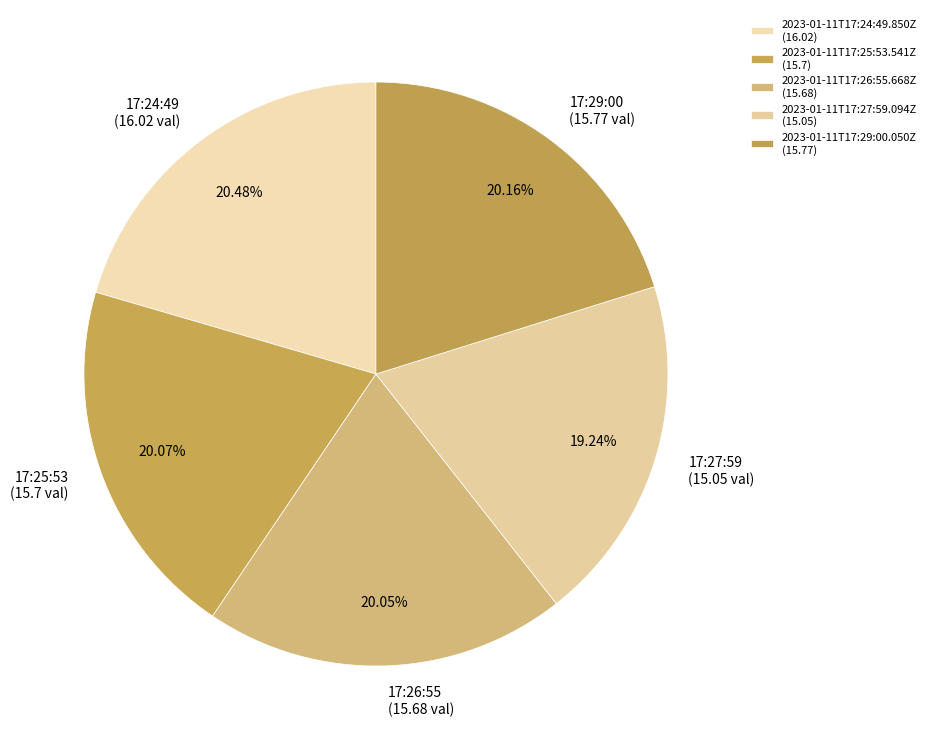

How many slices are in this pie chart?

5